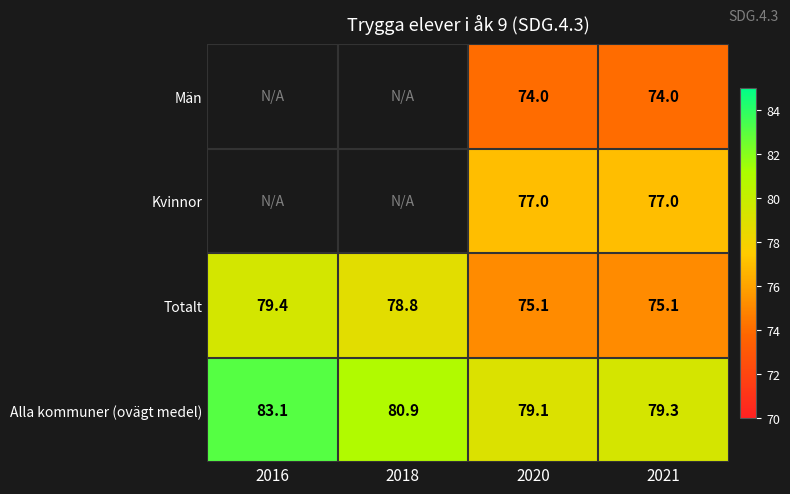

At which label does Totalt first exceed 78?

2016